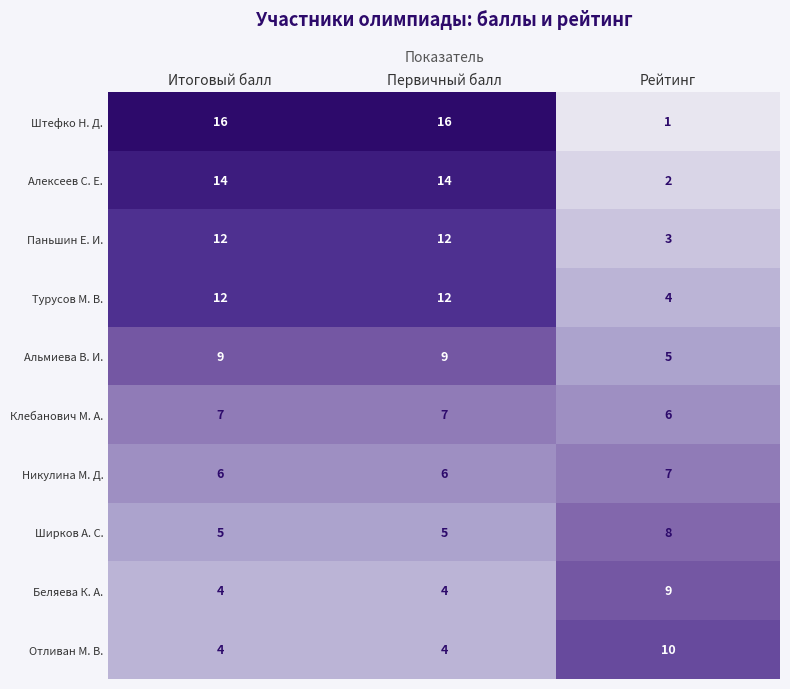

True or false: Штефко Н. Д. has a value of 16 at Первичный балл.

True